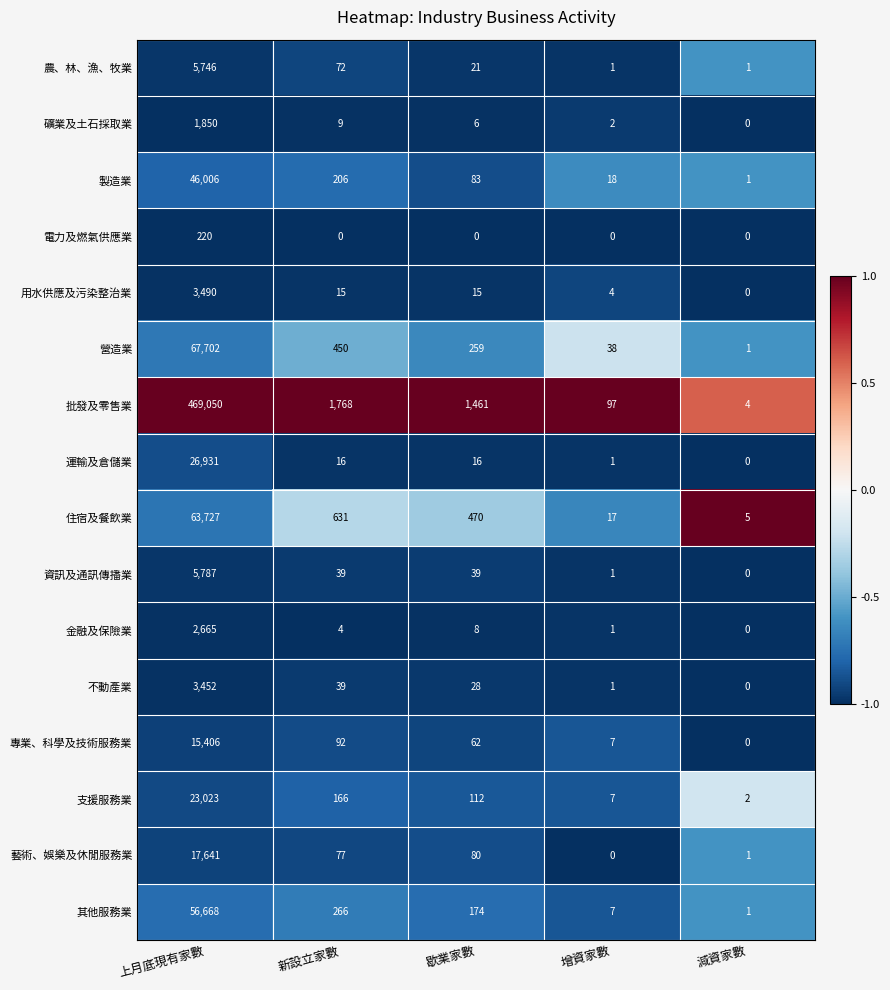

What is the greatest value displayed?

469050